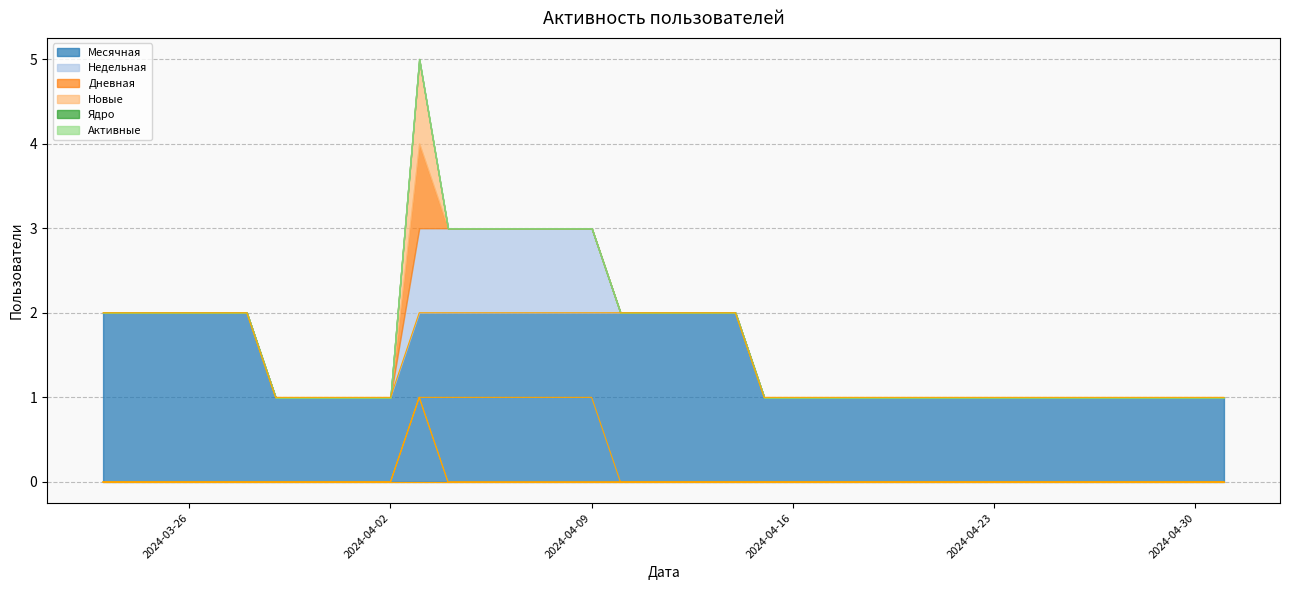

The value of Месячная at 2024-04-24 is 2. True or false?

False